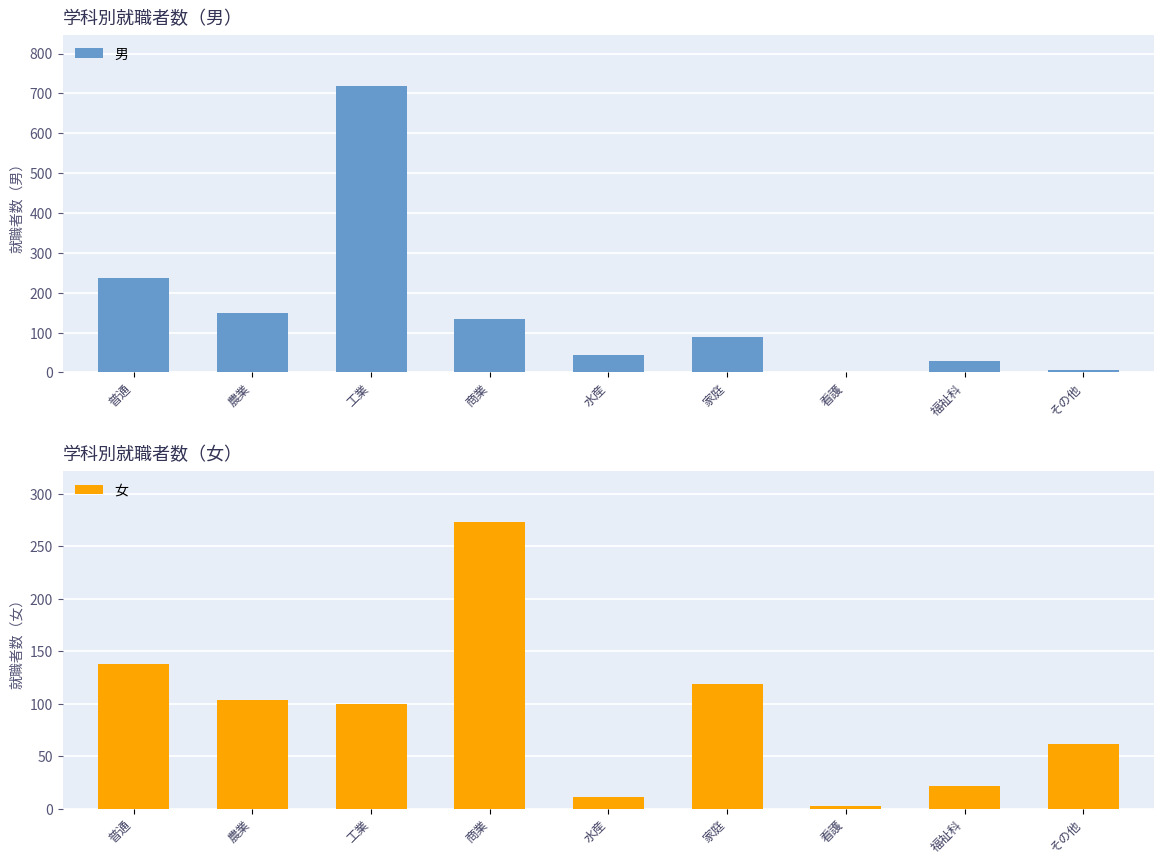

Reading left to right, transcribe all the data shown in this chart.

男: 236	150	718	135	44	88	1	29	5
女: 138	104	100	273	11	119	2	22	62